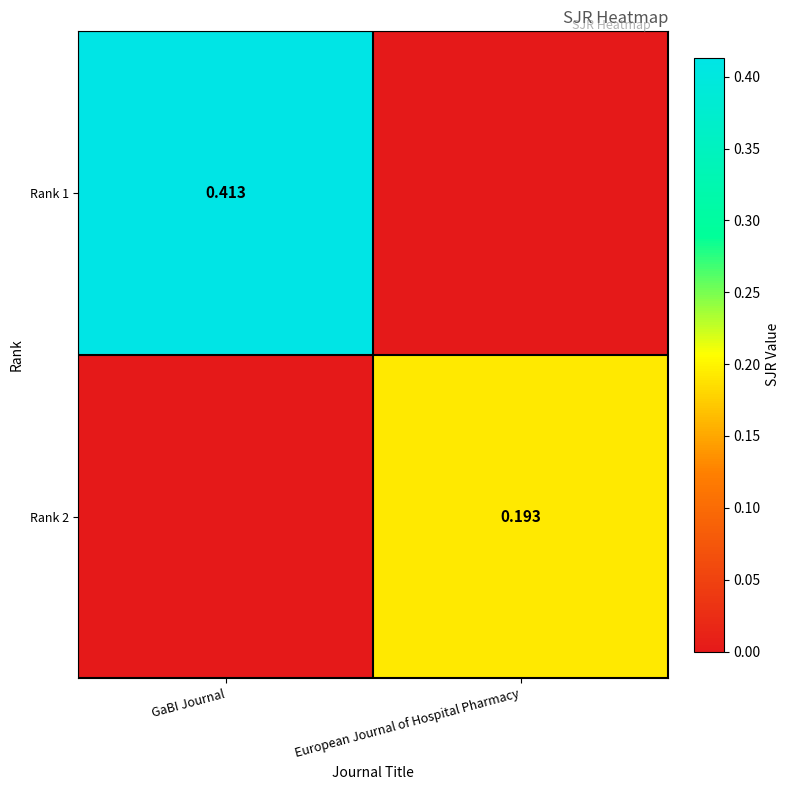

Between GaBI Journal and European Journal of Hospital Pharmacy, which is larger?

GaBI Journal